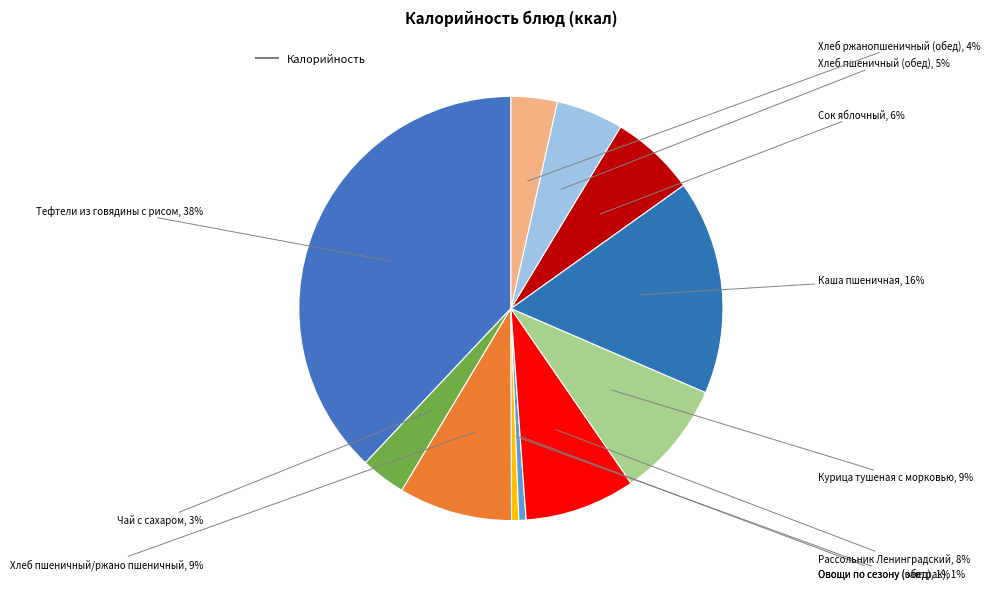

Count the number of slices in the pie.

11